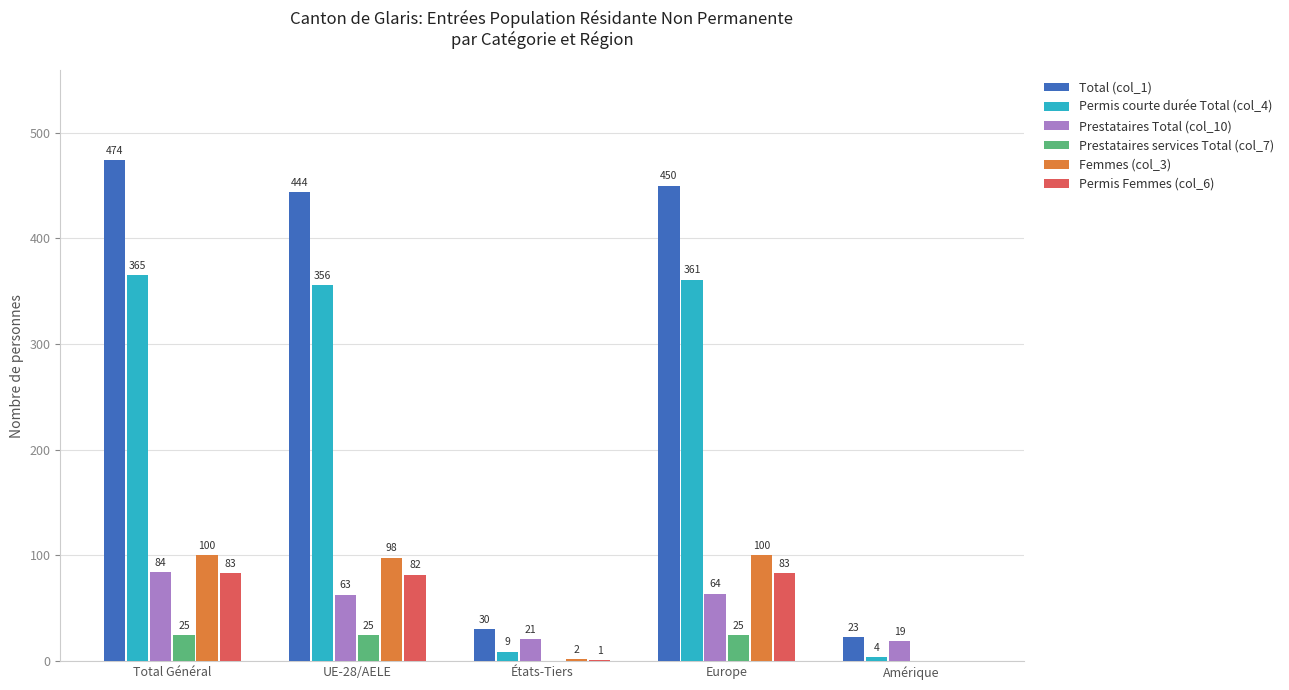

How many values in Femmes (col_3) are above zero?

4